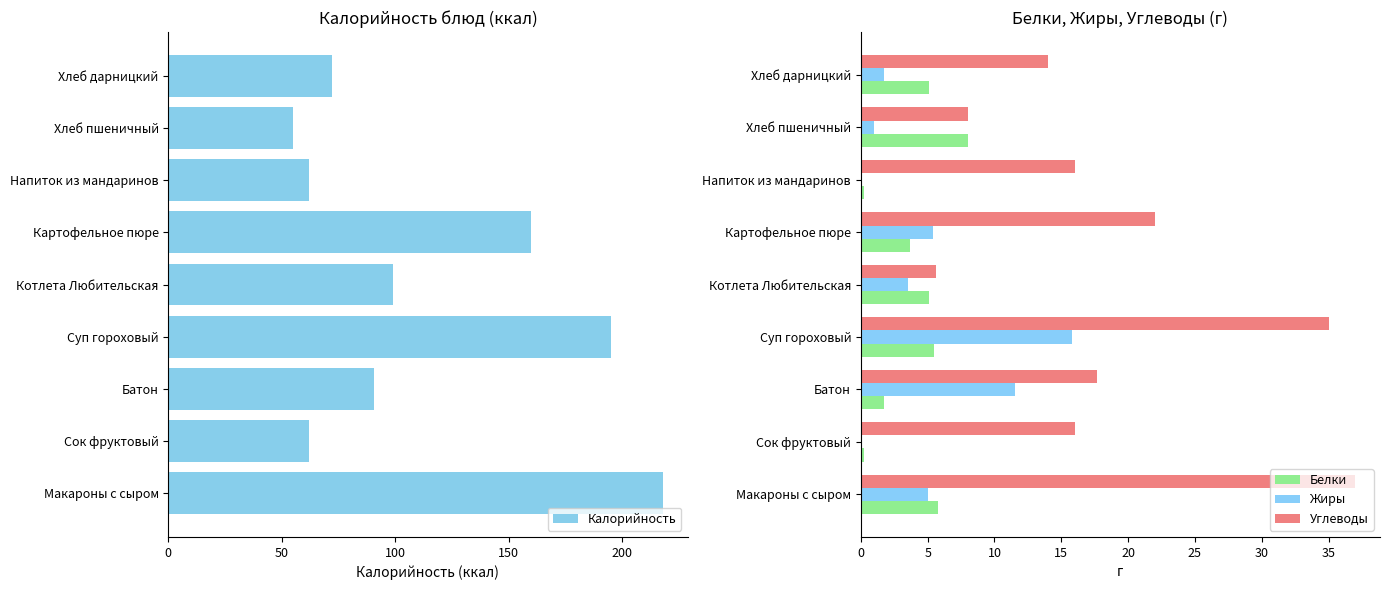

Is the value of Жиры at Суп гороховый greater than the value of Белки at Напиток из мандаринов?

Yes